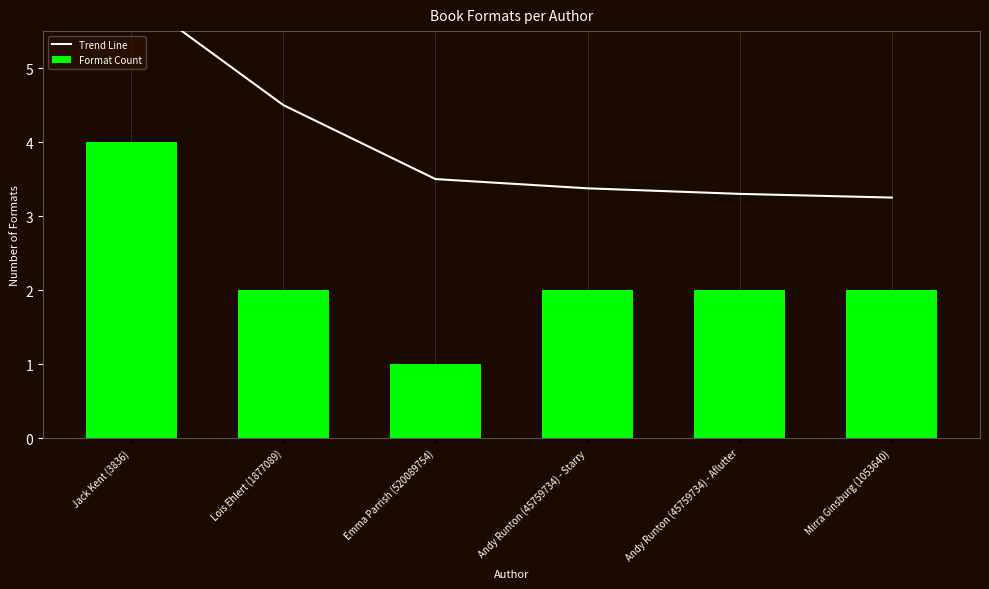

What is the average value of the Trend Line series?

4.0